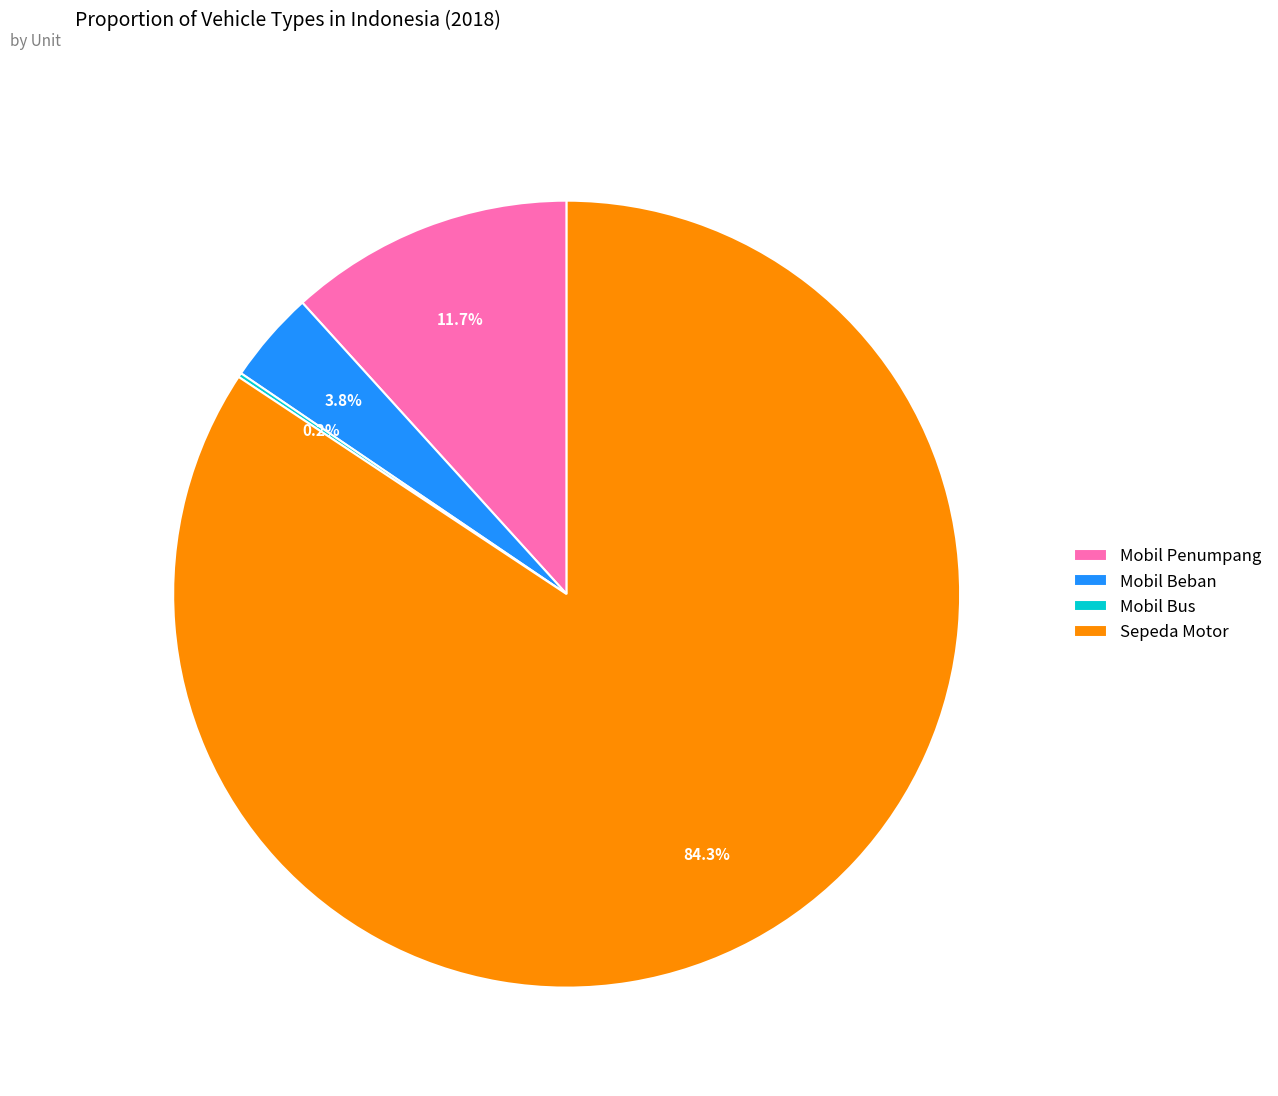

Is the sum of Mobil Penumpang and Mobil Beban greater than half?

No